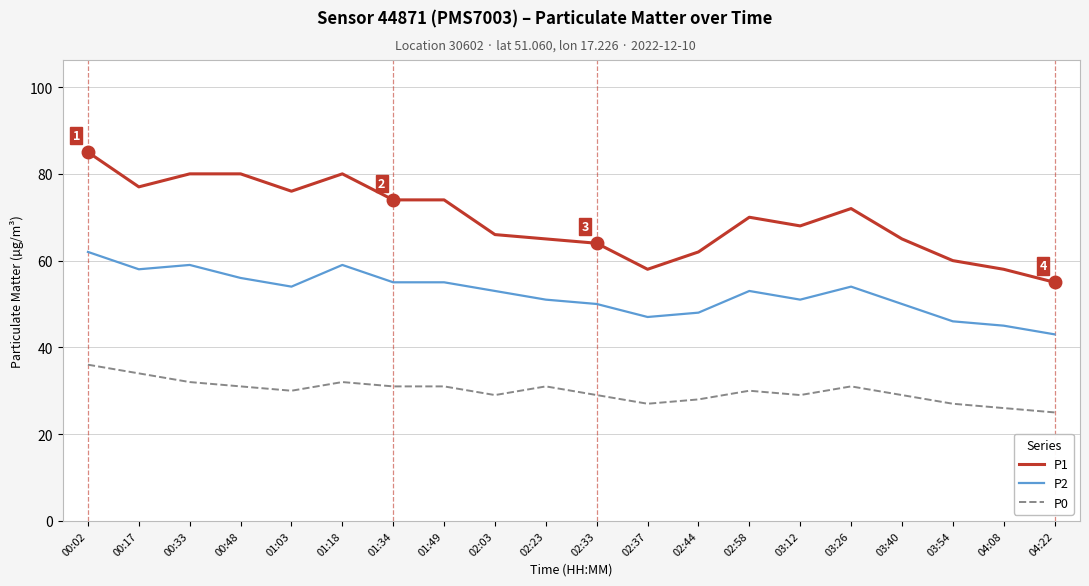

How many lines are shown in the chart?

3